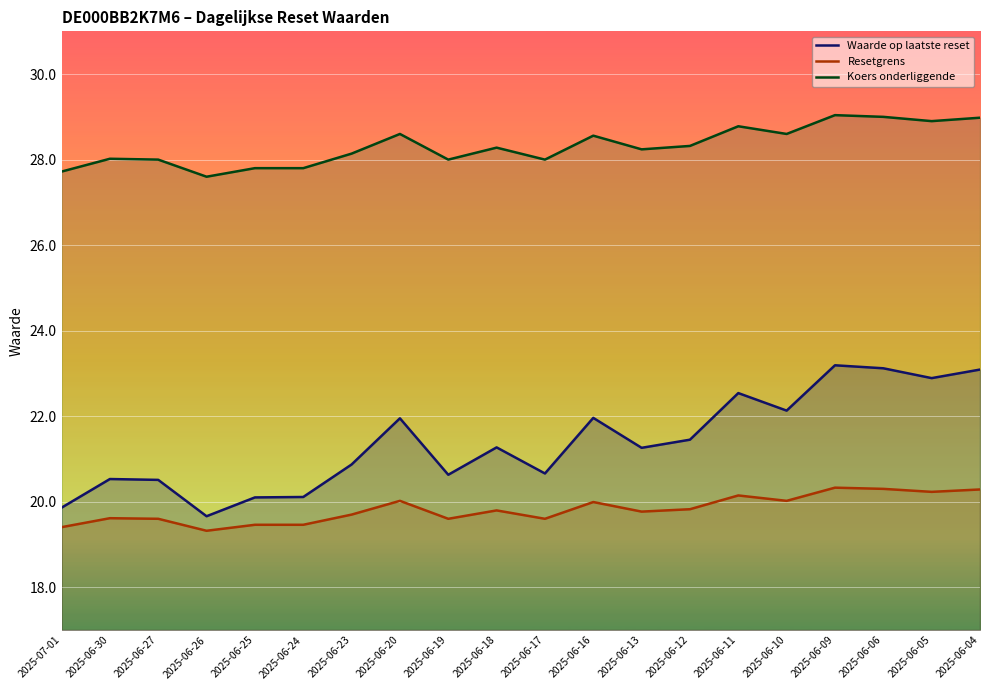

What is the label of the 15th point from the left?

2025-06-11